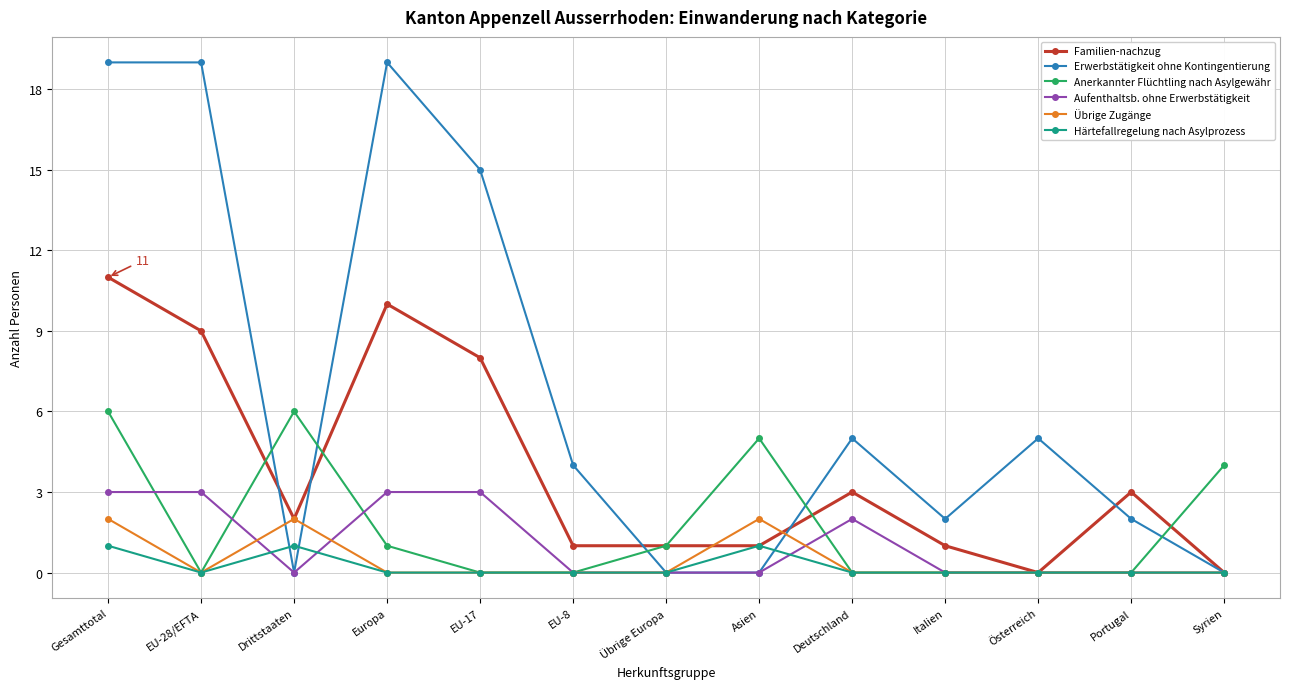

Reading right to left, transcribe all the data shown in this chart.

Familien-nachzug: Syrien=0	Portugal=3	Österreich=0	Italien=1	Deutschland=3	Asien=1	Übrige Europa=1	EU-8=1	EU-17=8	Europa=10	Drittstaaten=2	EU-28/EFTA=9	Gesamttotal=11
Erwerbstätigkeit ohne Kontingentierung: Syrien=0	Portugal=2	Österreich=5	Italien=2	Deutschland=5	Asien=0	Übrige Europa=0	EU-8=4	EU-17=15	Europa=19	Drittstaaten=0	EU-28/EFTA=19	Gesamttotal=19
Anerkannter Flüchtling nach Asylgewähr: Syrien=4	Portugal=0	Österreich=0	Italien=0	Deutschland=0	Asien=5	Übrige Europa=1	EU-8=0	EU-17=0	Europa=1	Drittstaaten=6	EU-28/EFTA=0	Gesamttotal=6
Aufenthaltsb. ohne Erwerbstätigkeit: Syrien=0	Portugal=0	Österreich=0	Italien=0	Deutschland=2	Asien=0	Übrige Europa=0	EU-8=0	EU-17=3	Europa=3	Drittstaaten=0	EU-28/EFTA=3	Gesamttotal=3
Übrige Zugänge: Syrien=0	Portugal=0	Österreich=0	Italien=0	Deutschland=0	Asien=2	Übrige Europa=0	EU-8=0	EU-17=0	Europa=0	Drittstaaten=2	EU-28/EFTA=0	Gesamttotal=2
Härtefallregelung nach Asylprozess: Syrien=0	Portugal=0	Österreich=0	Italien=0	Deutschland=0	Asien=1	Übrige Europa=0	EU-8=0	EU-17=0	Europa=0	Drittstaaten=1	EU-28/EFTA=0	Gesamttotal=1